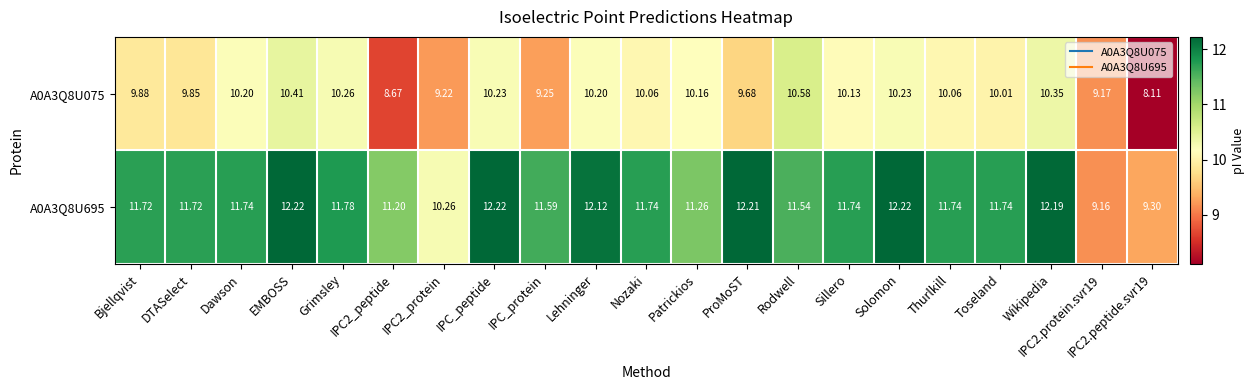

Which category has the highest value in the A0A3Q8U075 series?

Rodwell